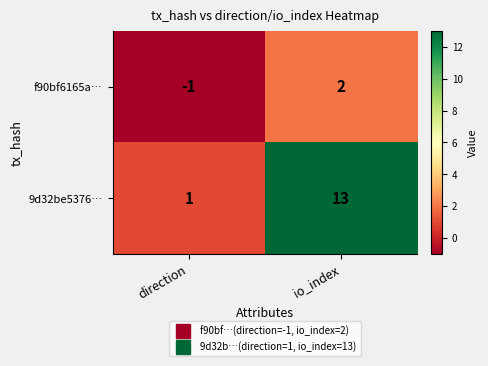

How many values in f90bf6165a… are above zero?

1